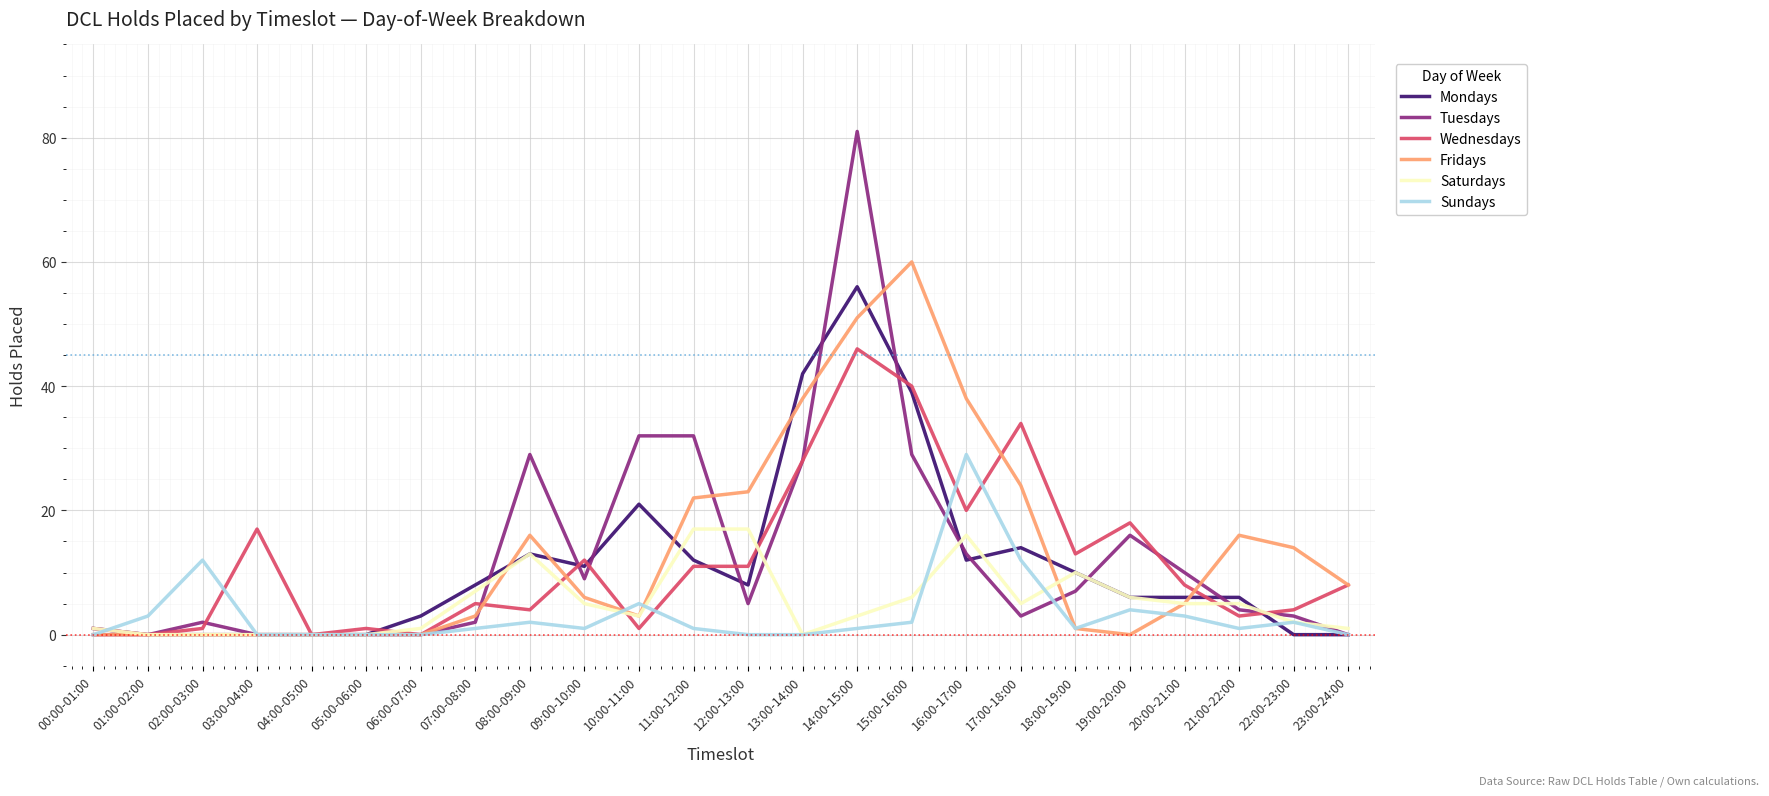

Which series has the widest spread of values?

Tuesdays